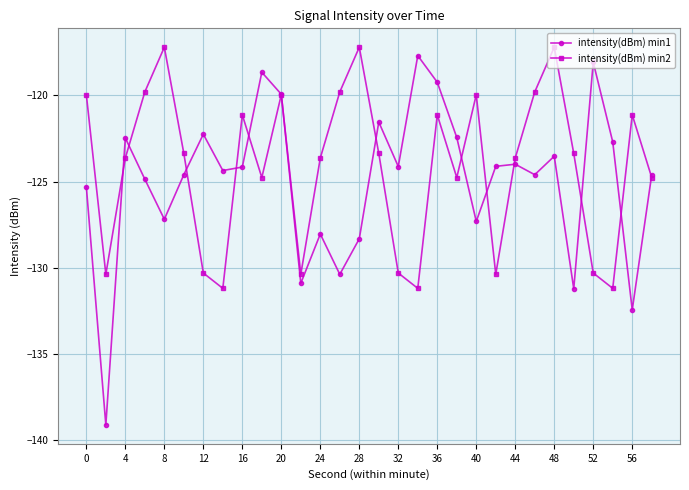

What is the value of the intensity(dBm) min1 point at the 2nd from the left?

-139.1